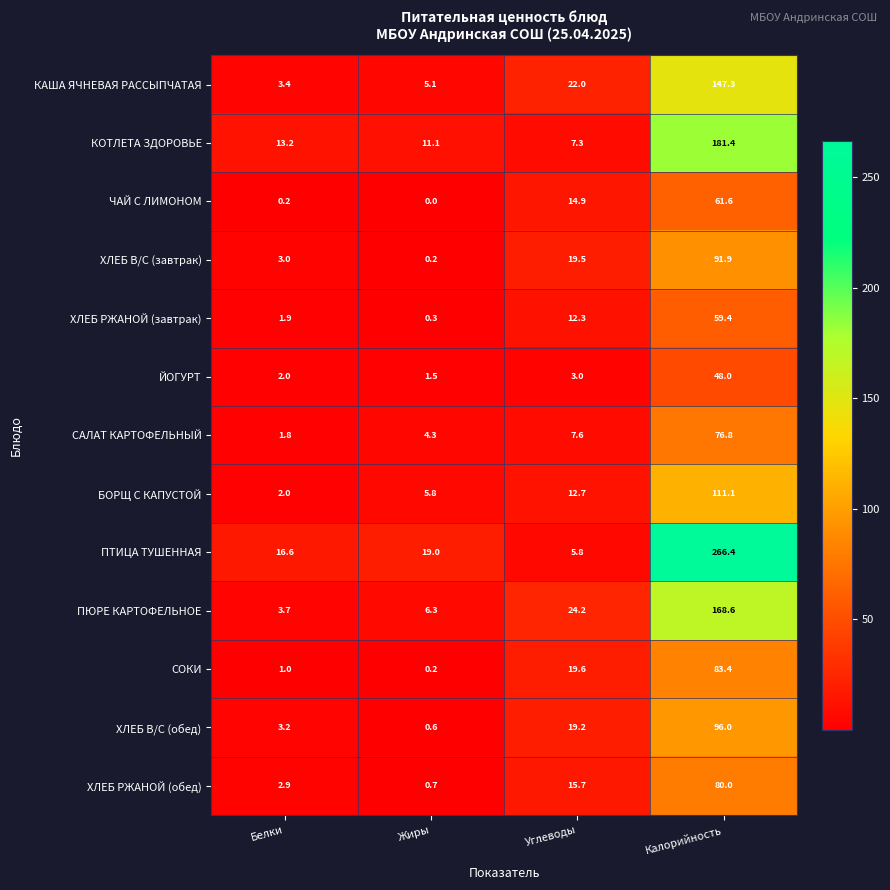

Which label corresponds to the smallest value in the chart?

Жиры